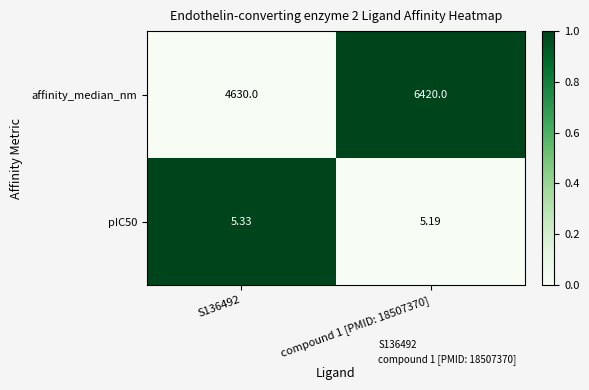

Which series has the largest range (max minus min)?

affinity_median_nm